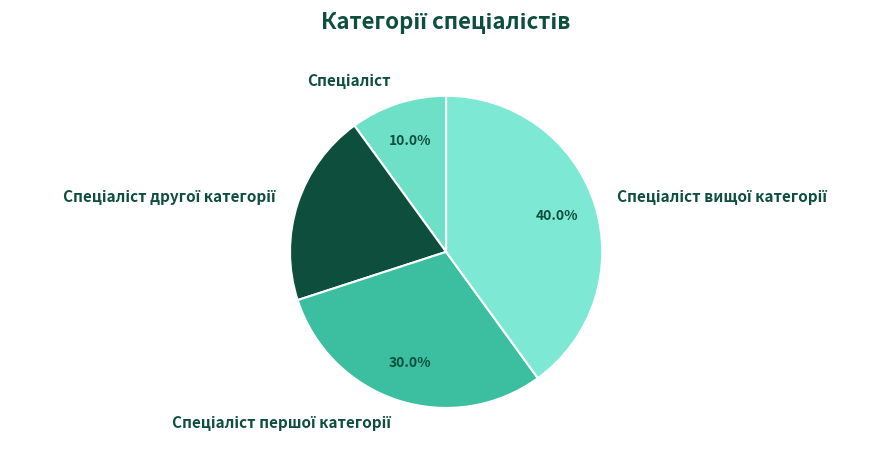

Is there any slice that represents more than half of the pie?

No